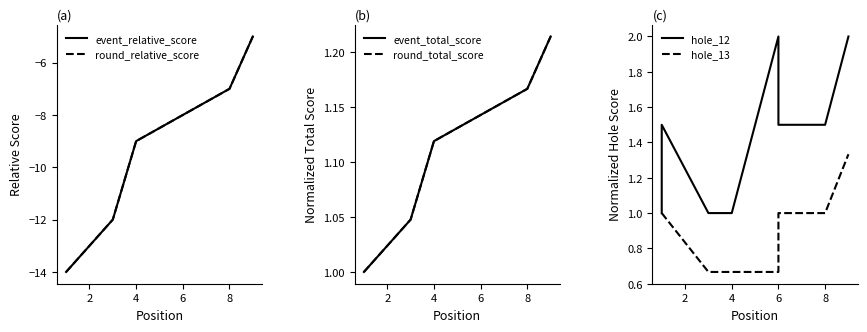

Which series has the largest range (max minus min)?

event_relative_score